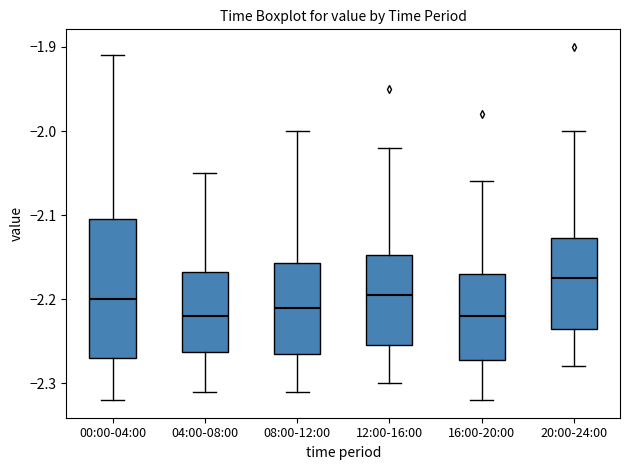

Reading left to right, read every box against the y-axis: the position of its median line, the range the box covers, and the ends of its whiskers. The values are not printed on the chart, so give them approximately, as read against the axis.

00:00-04:00: median -2.20, box -2.27 to -2.10, whiskers -2.32 to -1.91
04:00-08:00: median -2.22, box -2.26 to -2.17, whiskers -2.31 to -2.05
08:00-12:00: median -2.21, box -2.26 to -2.16, whiskers -2.31 to -2.00
12:00-16:00: median -2.19, box -2.25 to -2.15, whiskers -2.30 to -2.02
16:00-20:00: median -2.22, box -2.27 to -2.17, whiskers -2.32 to -2.06
20:00-24:00: median -2.17, box -2.23 to -2.13, whiskers -2.28 to -2.00